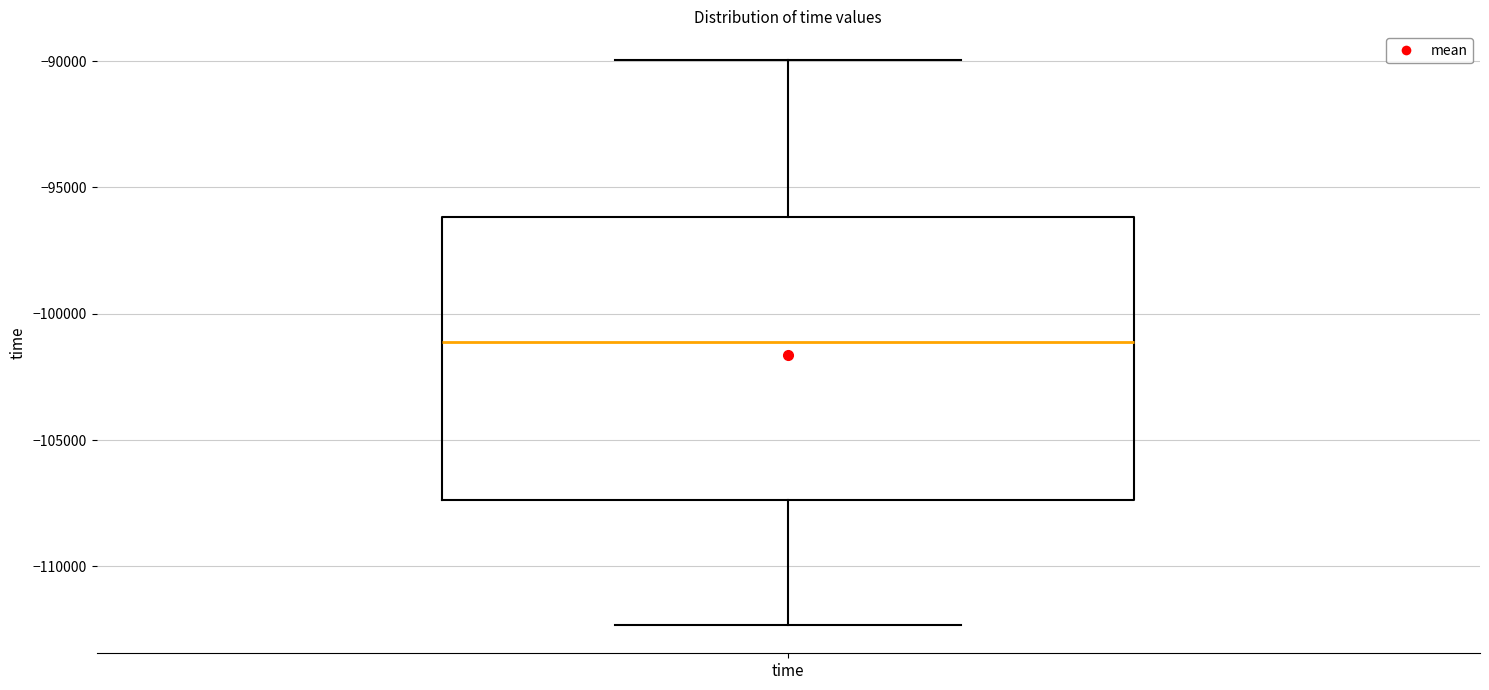

Read this box plot against the y-axis: the position of the median line, the range covered by the box, and the ends of both whiskers. The values are not printed on the chart, so give them approximately, as read against the axis.

median -101000, box -107500 to -96000, whiskers -112500 to -90000